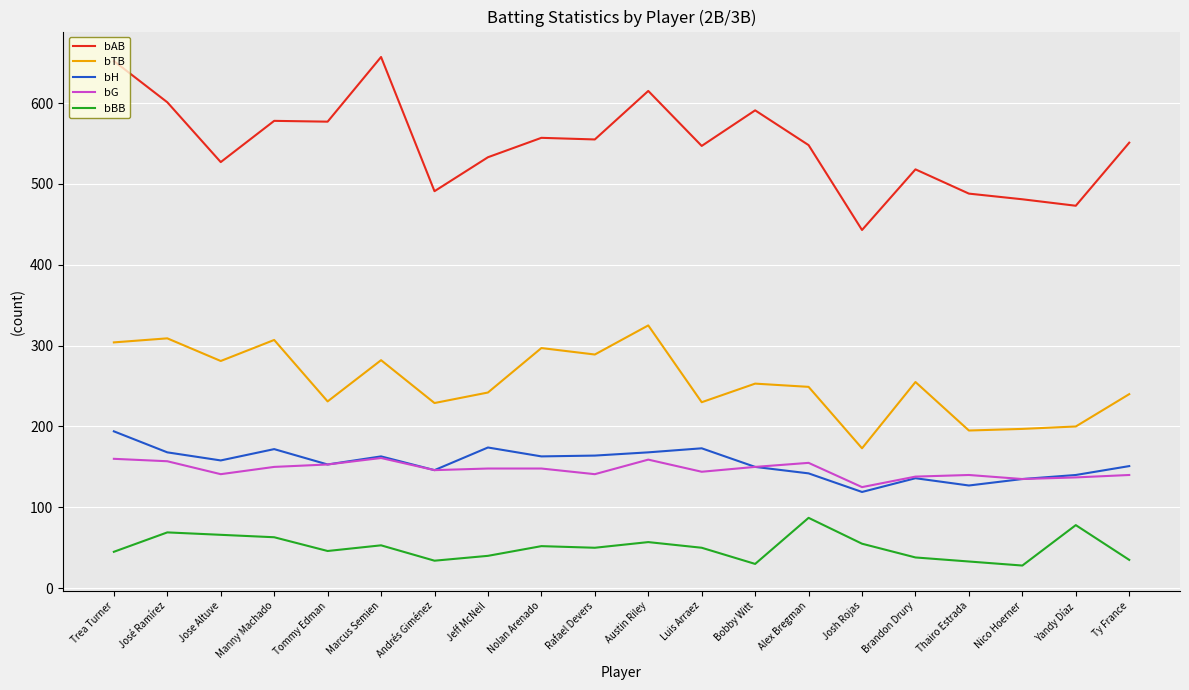

What is the difference between the bH values at Tommy Edman and Nolan Arenado?

10